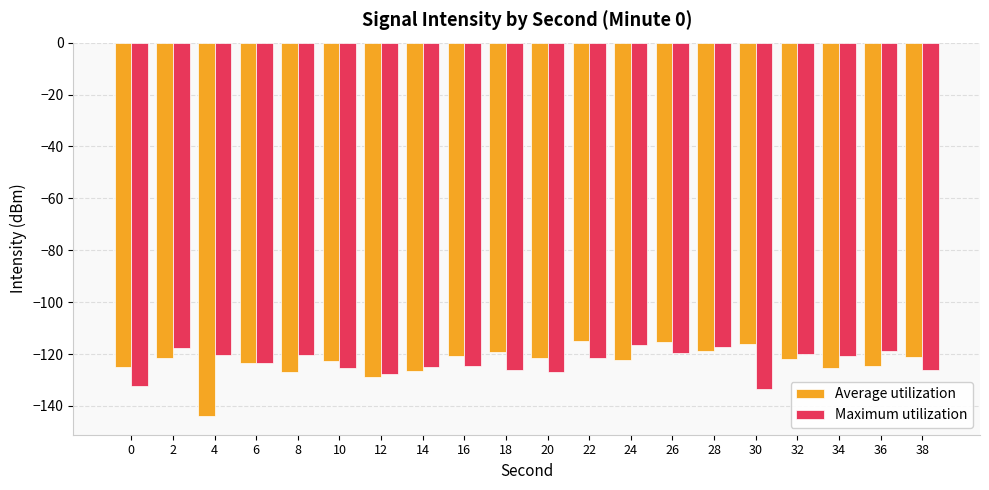

What is the value of the Average utilization bar at the 20th from the left?

-121.0